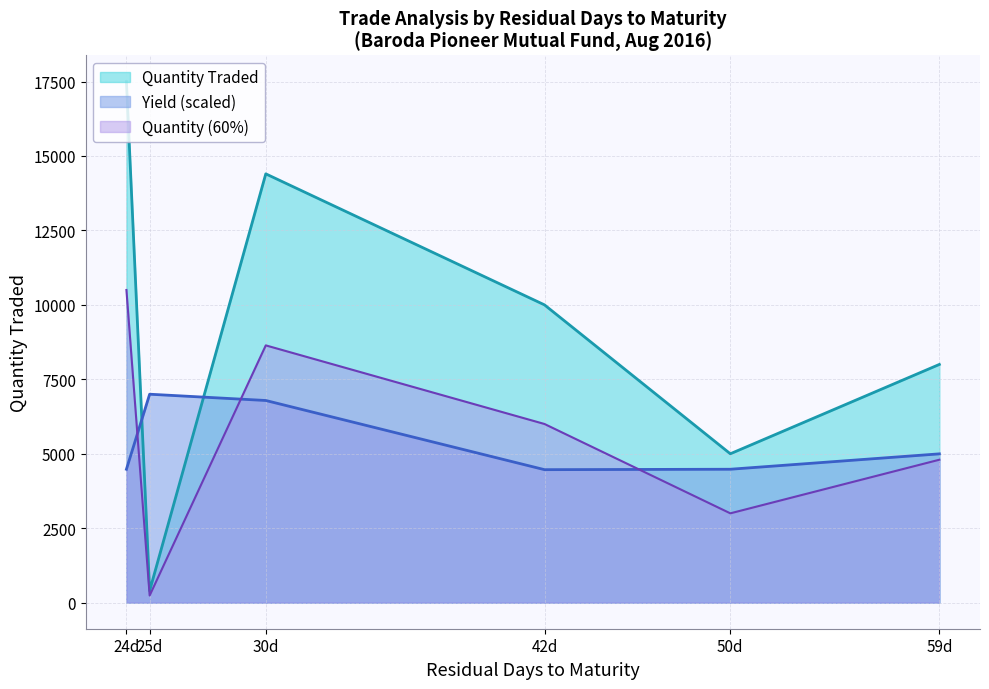

Reading left to right, list all the values displayed in this chart.

Quantity Traded: 17500.0	400.0	14400.0	10000.0	5000.0	8000.0
Yield (scaled): 4480.2	7000.0	6789.2	4466.4	4480.4	4997.1
Quantity (60%): 10500.0	240.0	8640.0	6000.0	3000.0	4800.0